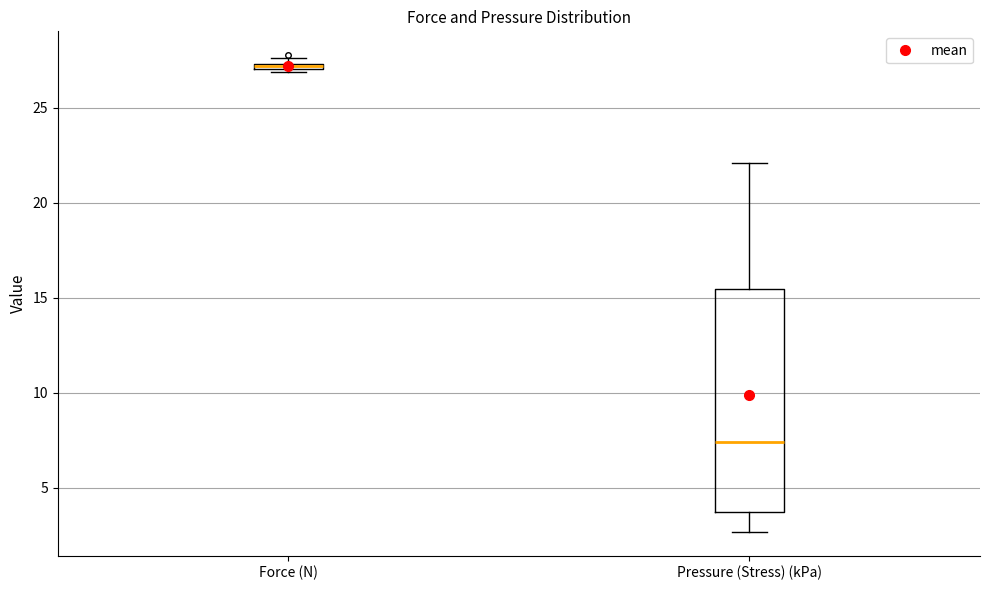

Which box's median line is the highest?

Force (N)